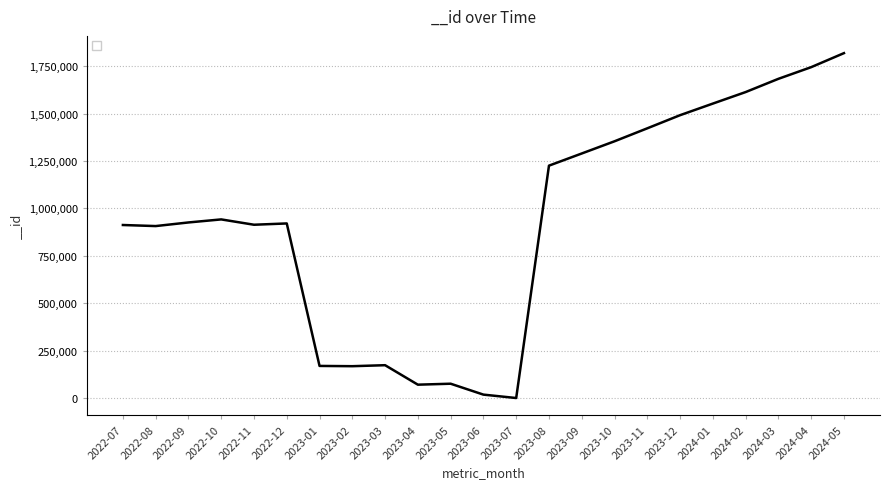

Between 2023-10 and 2024-01, which is larger?

2024-01